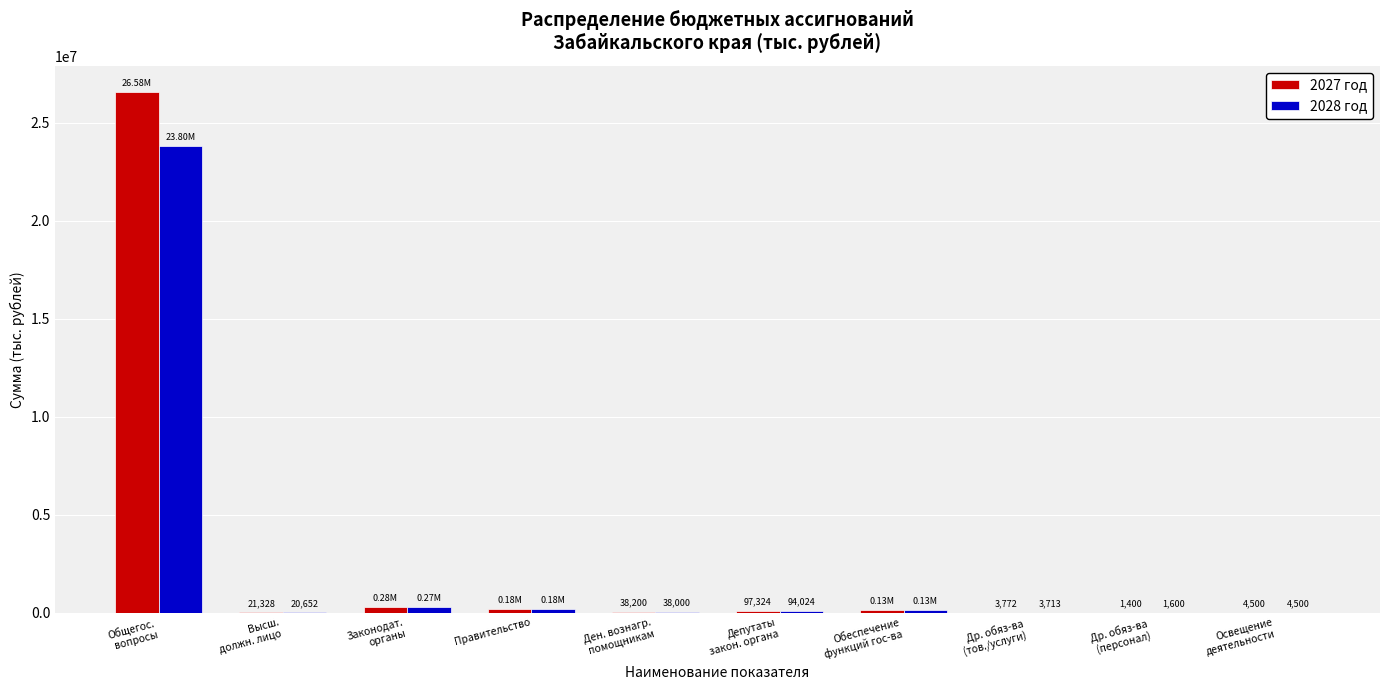

How many categories are shown in the chart?

10